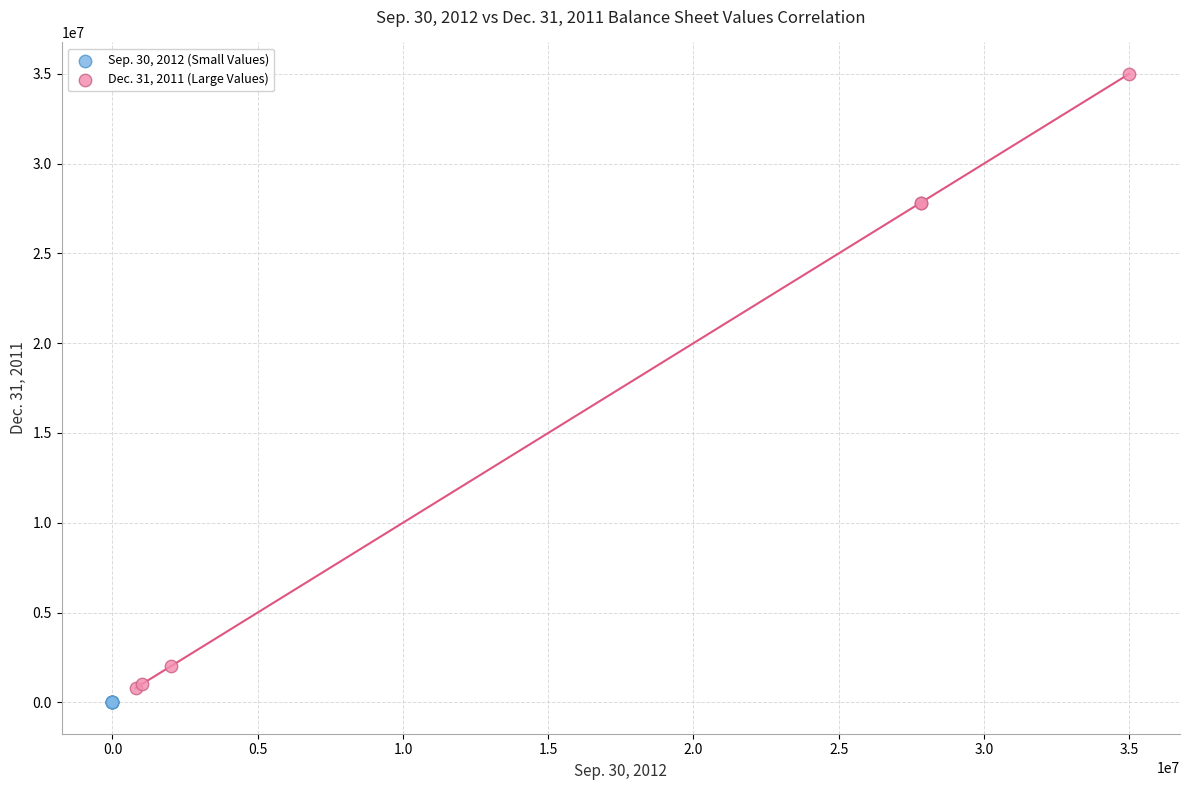

What are all the series names shown in the legend?

Sep. 30, 2012 (Small Values), Dec. 31, 2011 (Large Values)